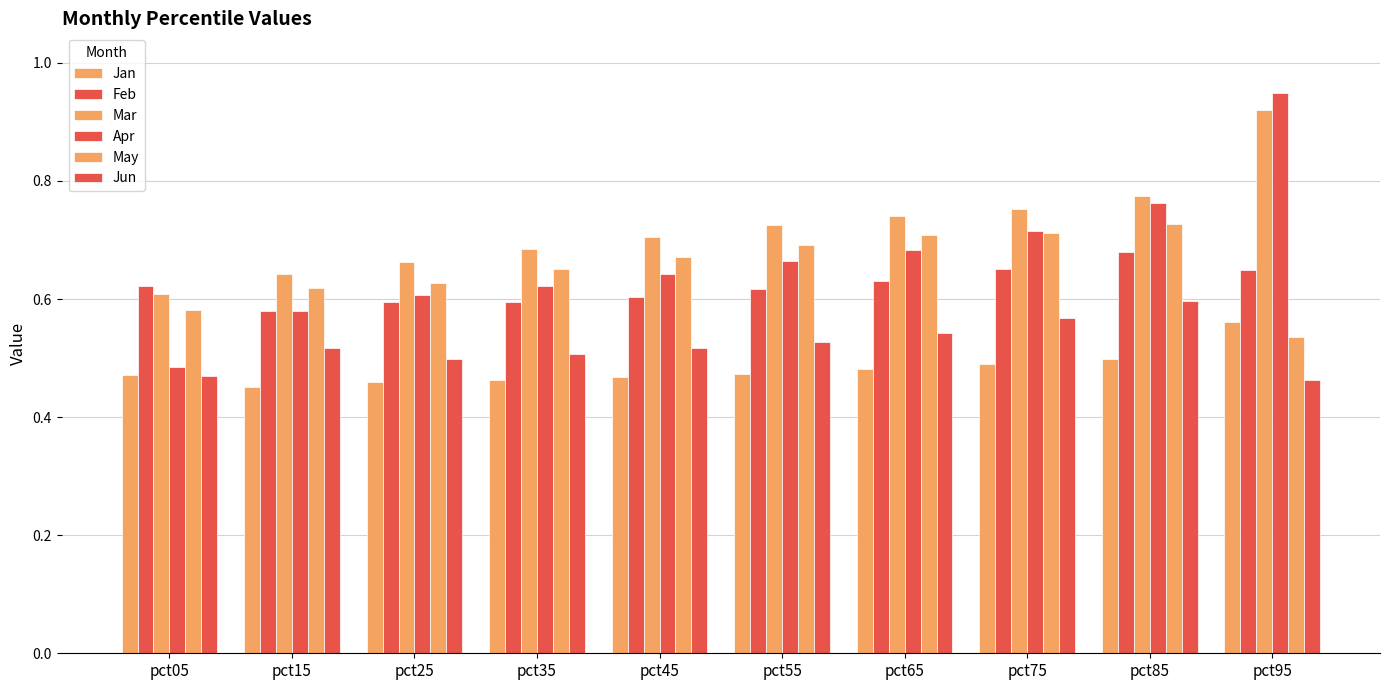

Are the bars grouped side by side (vs. stacked)?

Yes